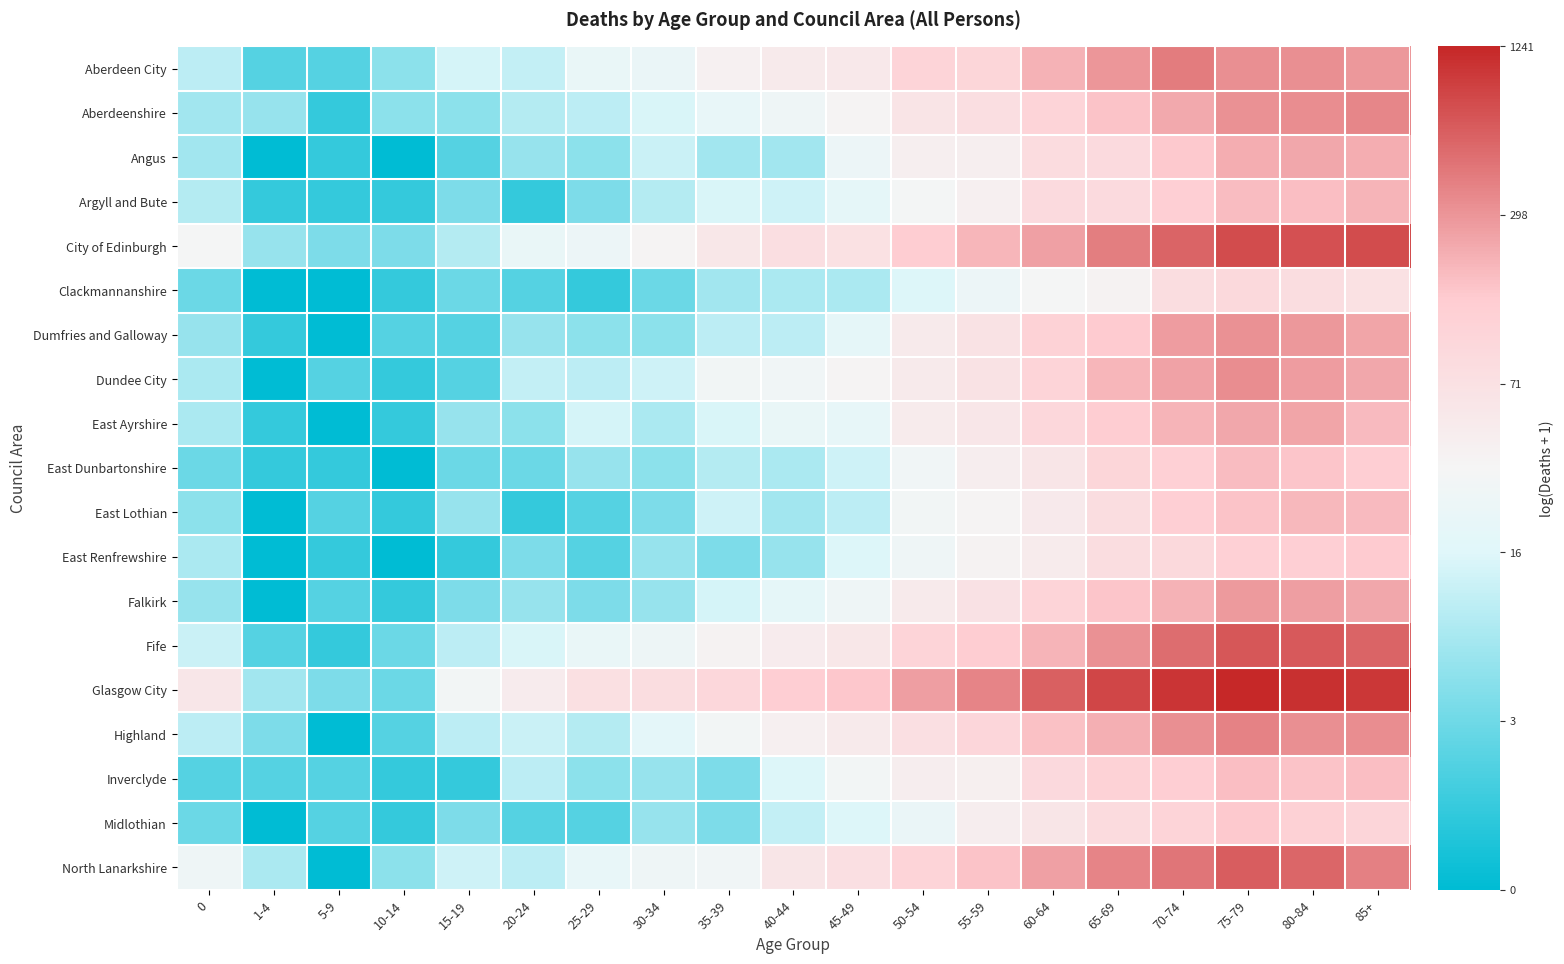

At how many categories does at least one series exceed 3?

16